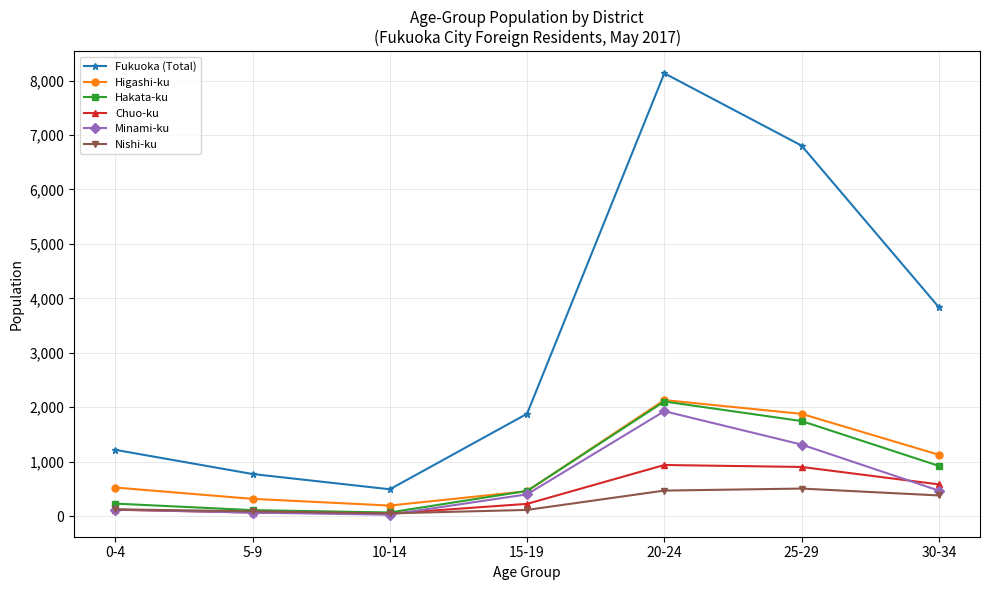

Which series has the largest total across all categories?

Fukuoka (Total)